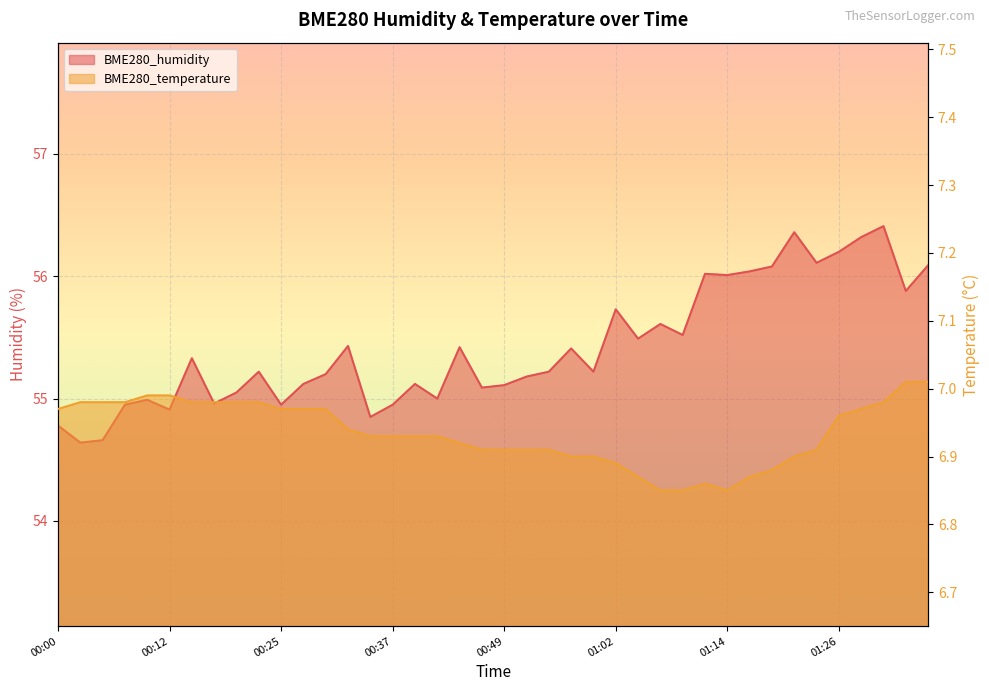

What is the label of the 25th point from the right?

00:37